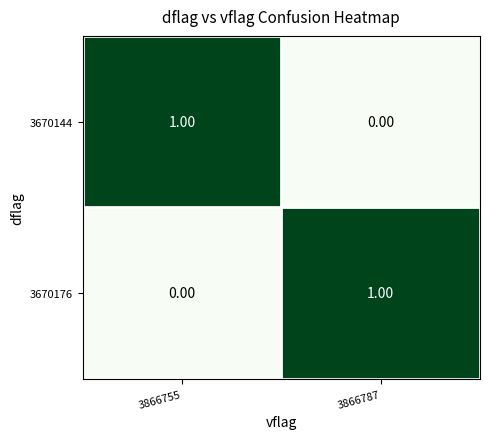

What is the total value across all series at 3866787?

1